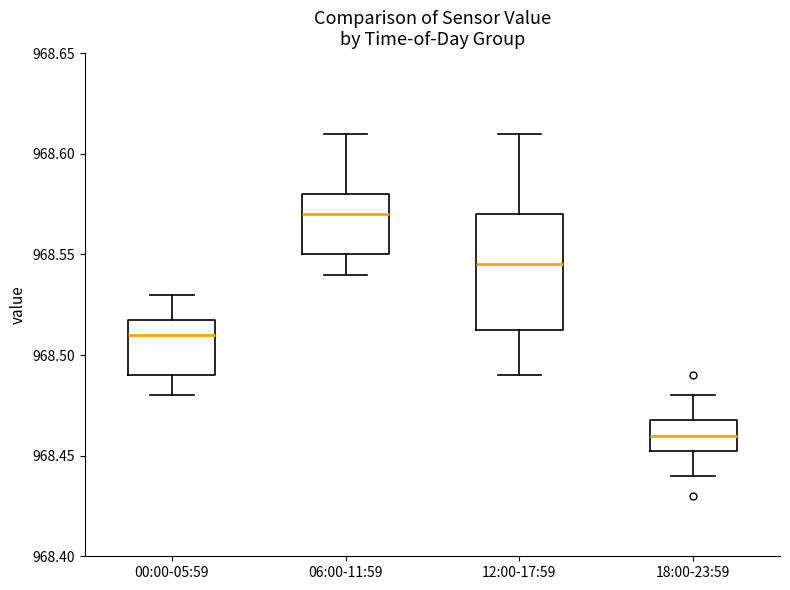

Comparing the boxes themselves (not the whiskers), which one is the tallest?

12:00-17:59